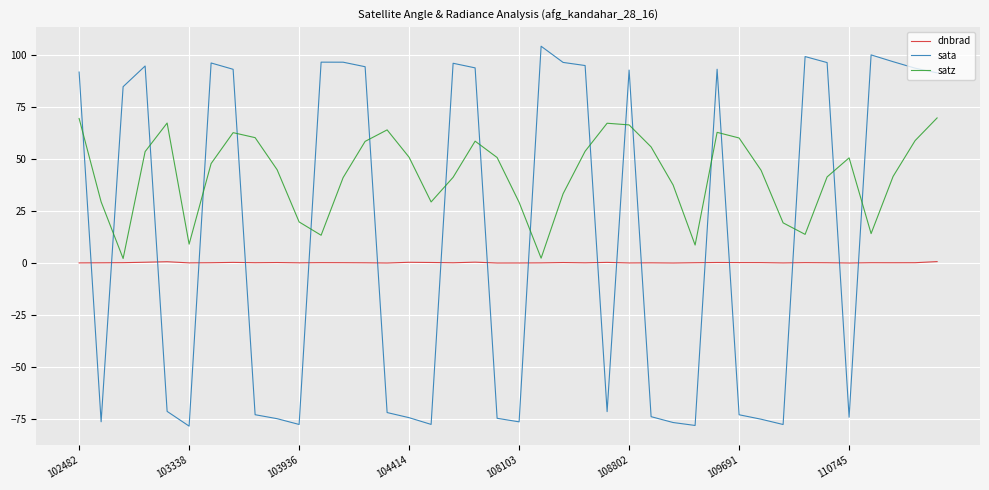

How many distinct data groups are displayed?

3